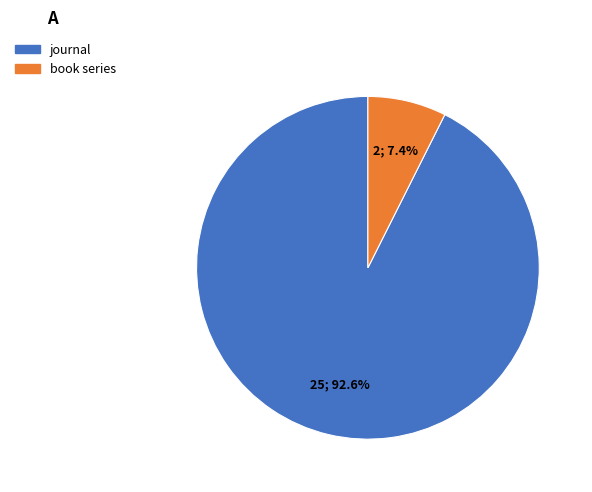

Between book series and journal, which is larger?

journal